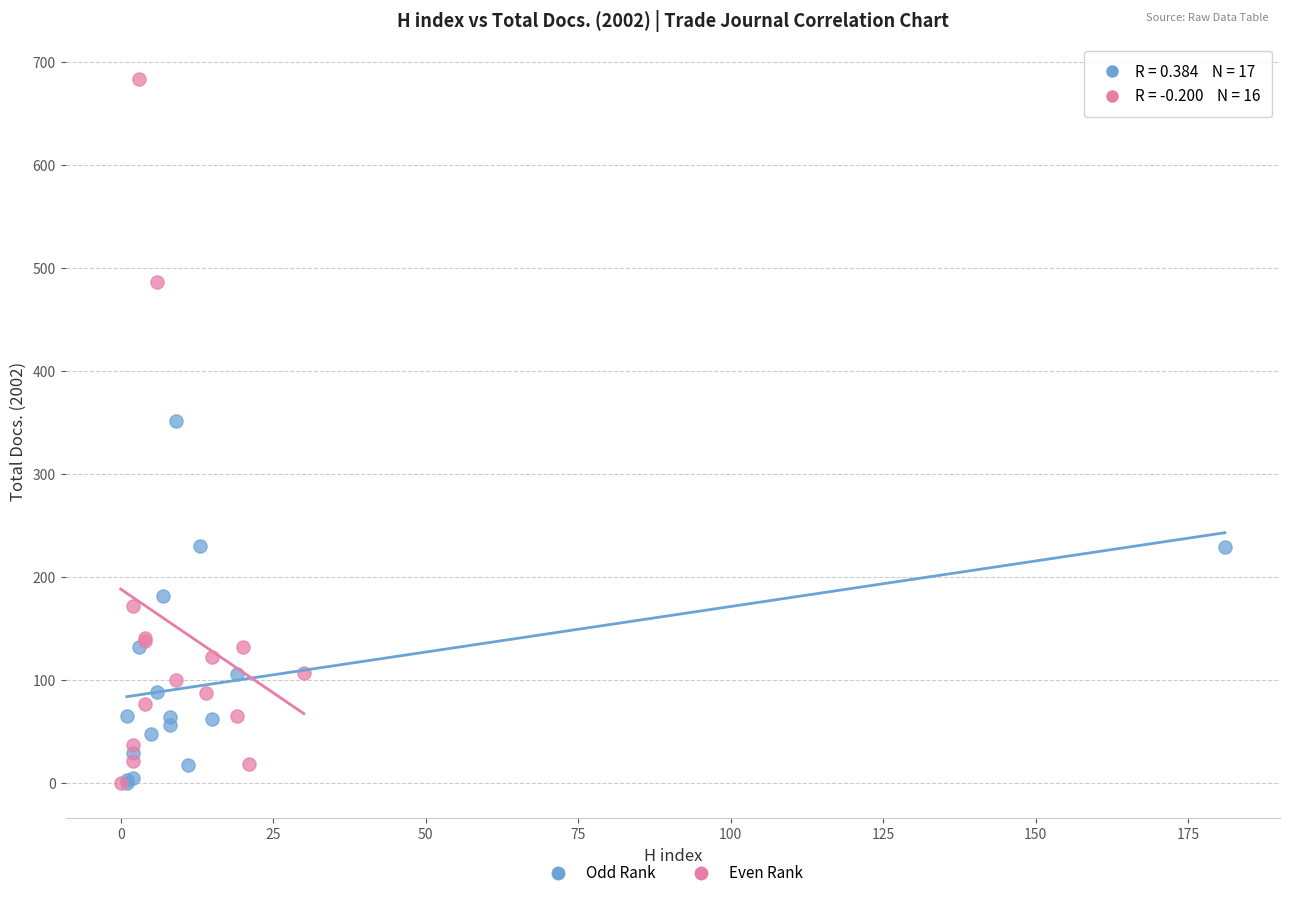

Which series reaches the maximum Y coordinate?

Even Rank